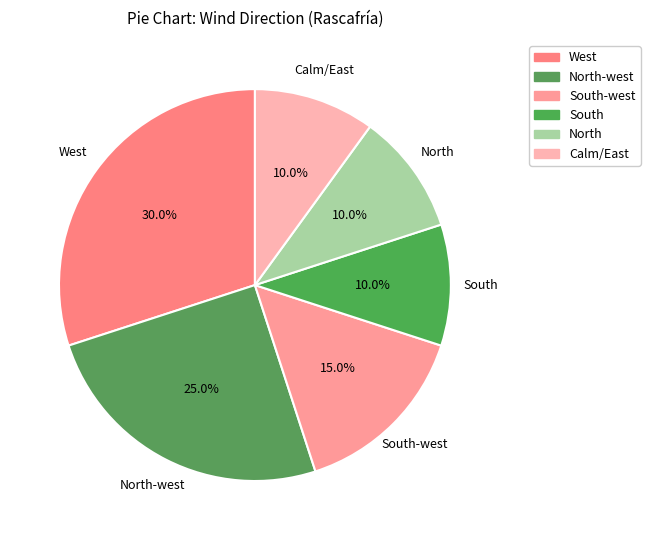

How many segments does this pie chart have?

6